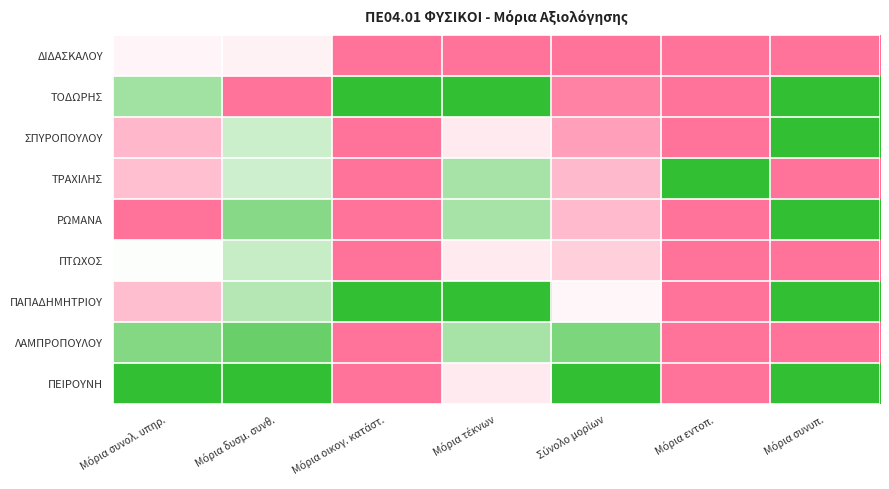

Between Μόρια τέκνων and Σύνολο μορίων, which is larger?

Μόρια τέκνων